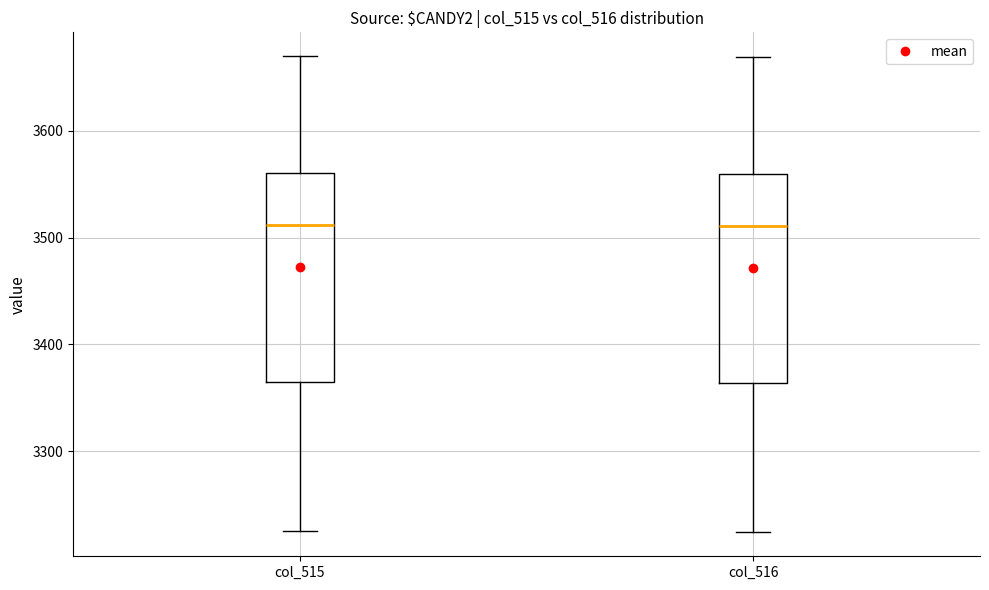

Reading left to right, transcribe this box plot: for each box, give where its median line is, the range the box spans, and where its two whiskers end, as read against the y-axis. The values are not printed on the chart, so give them approximately, as read against the axis.

col_515: median 3510, box 3370 to 3560, whiskers 3230 to 3670
col_516: median 3510, box 3360 to 3560, whiskers 3220 to 3670